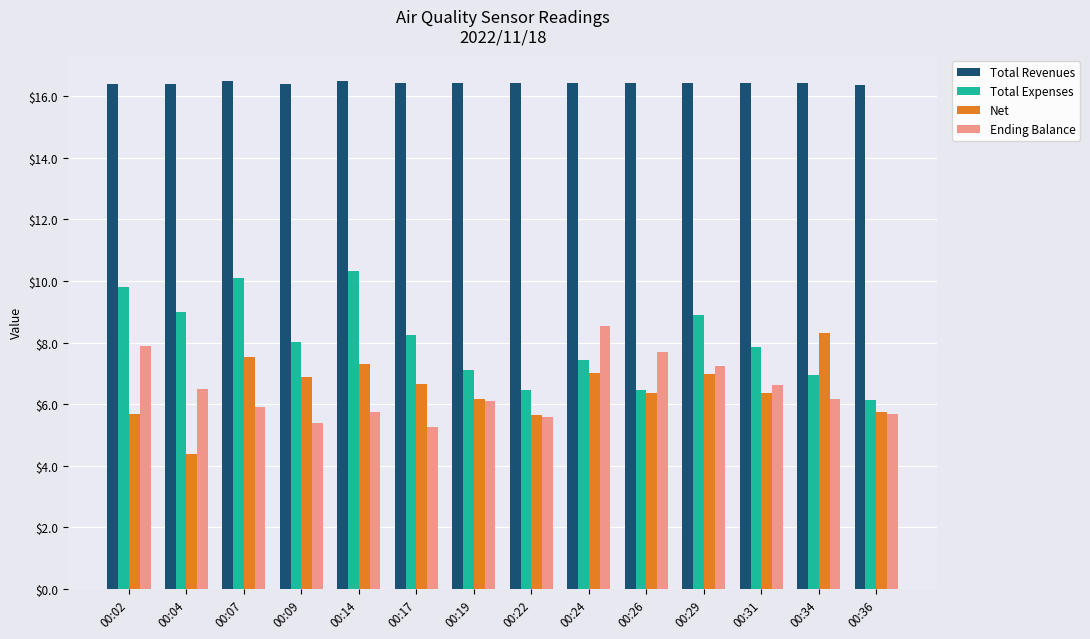

Between 00:14 and 00:22, which series saw the biggest shift?

Total Expenses